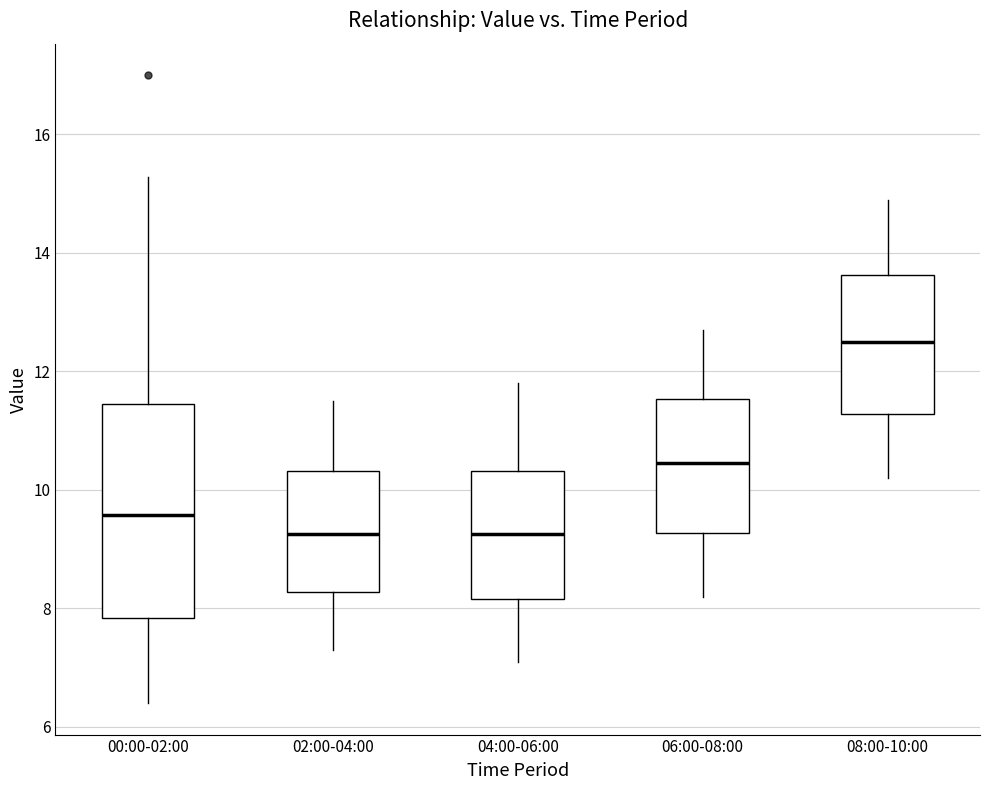

Where is the lower edge of the box for 06:00-08:00 on the y-axis? The values are not printed on the chart, so give them approximately, as read against the axis.

9.2